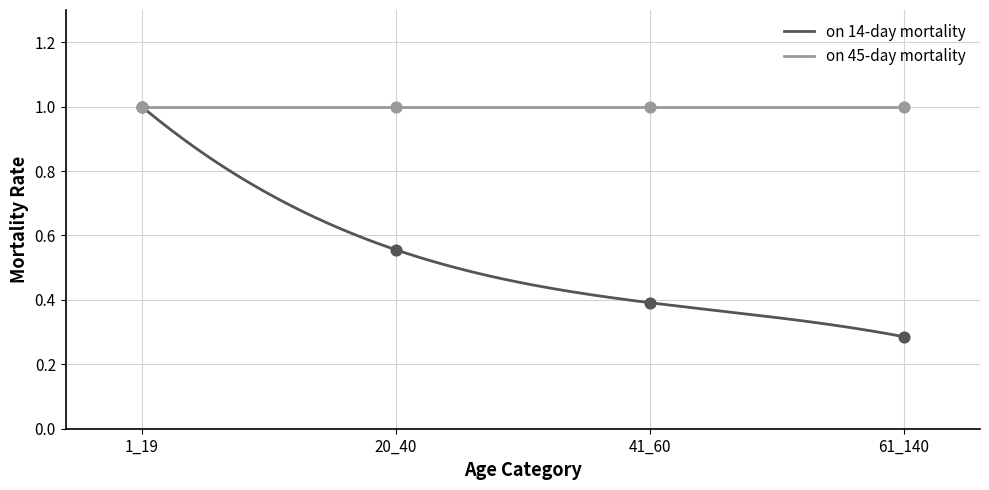

What is the change in value from 20_40 to 61_140?

-0.3